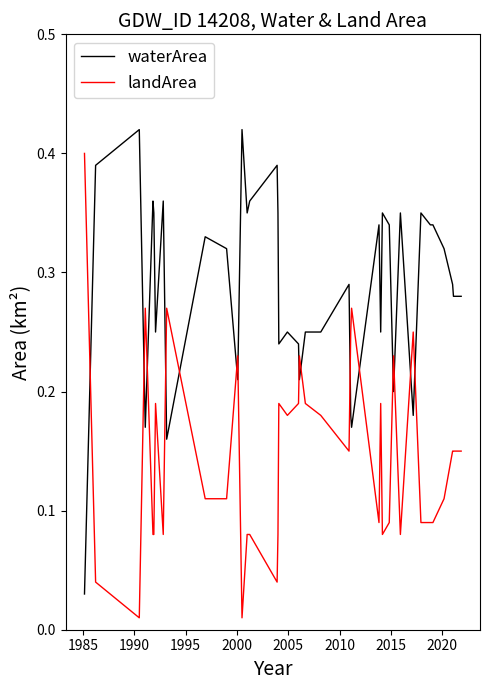

Which series has the largest total across all categories?

waterArea